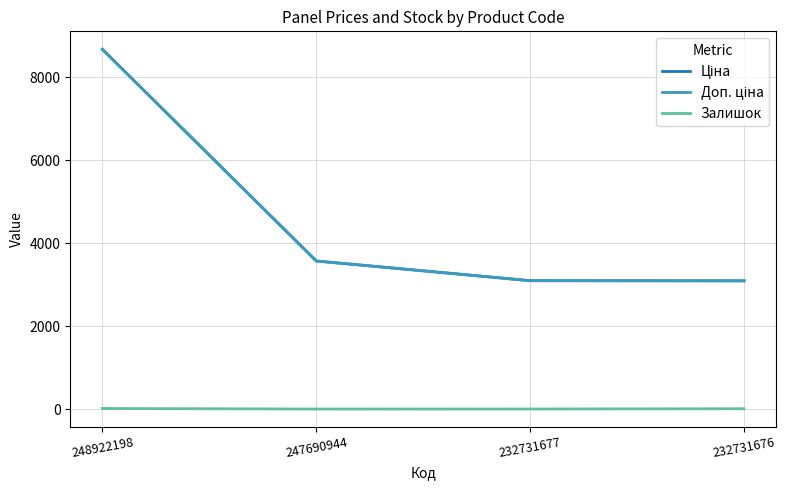

At which category is the sum across all series the highest?

248922198